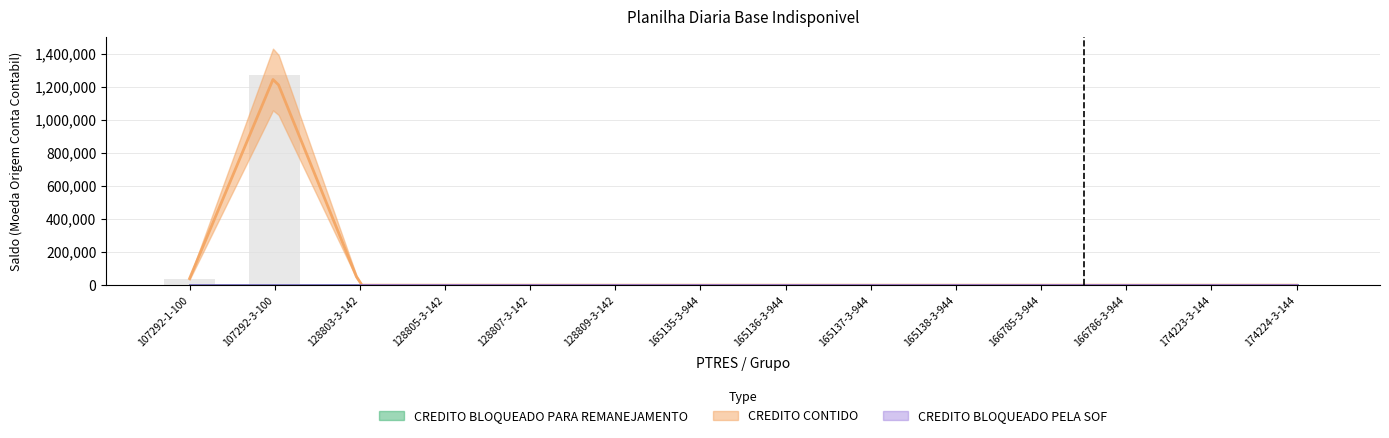

Is it true that CREDITO CONTIDO equals 0 at 128803-3-142?

True